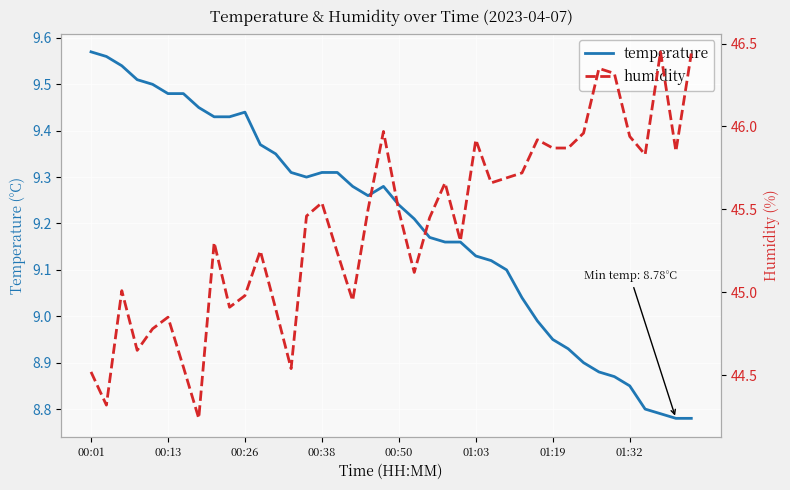

What is the highest value of the temperature series?

9.6